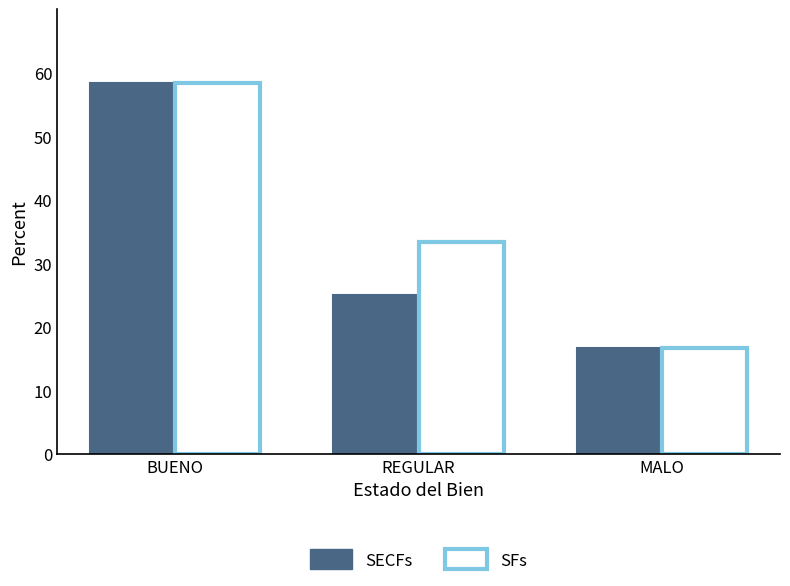

What is the sum of the SECFs values at REGULAR and BUENO?

83.3